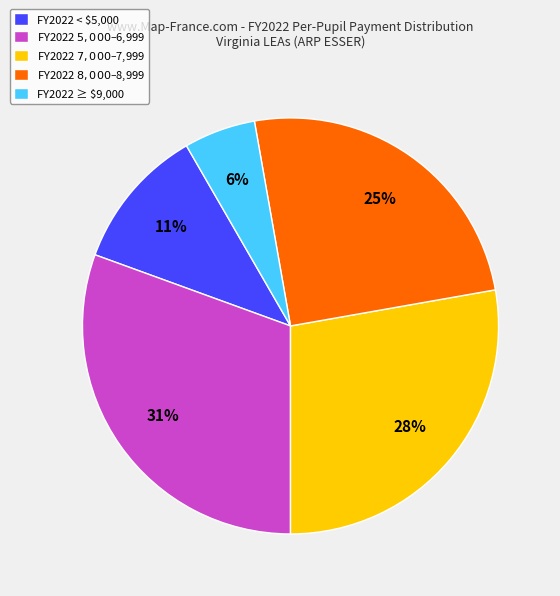

How many slices are in this pie chart?

5